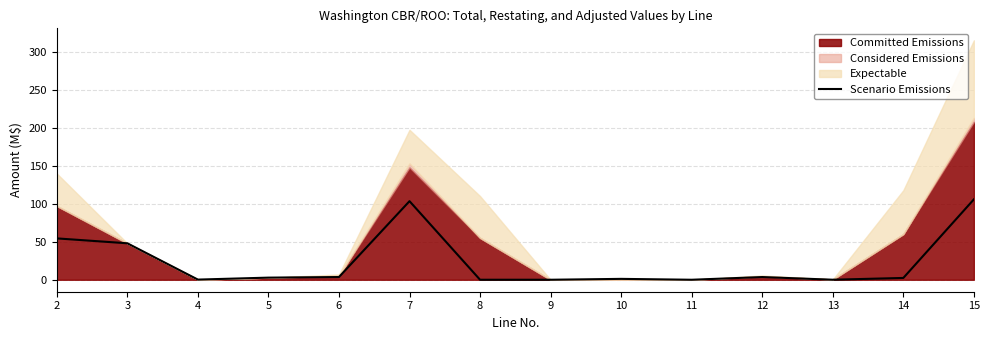

What is the maximum value for Scenario Emissions?

105.8